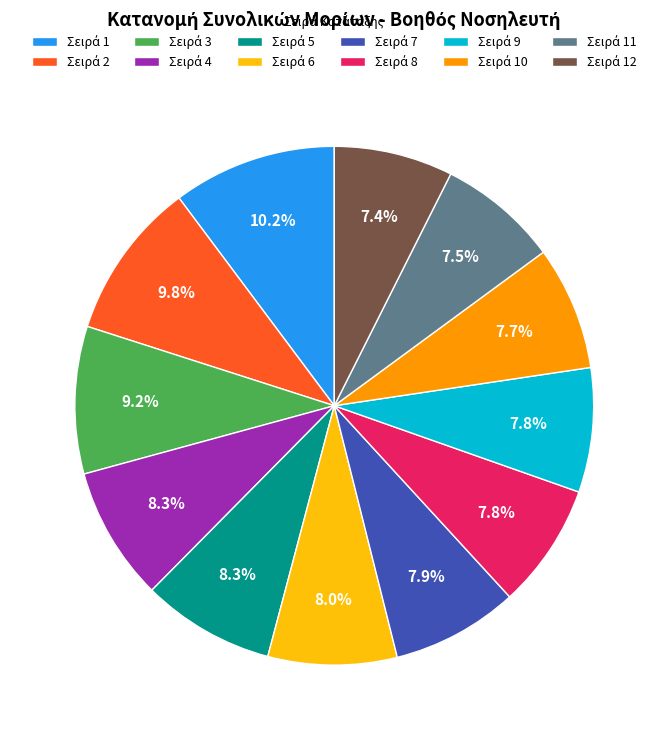

Does any single category account for the majority?

No